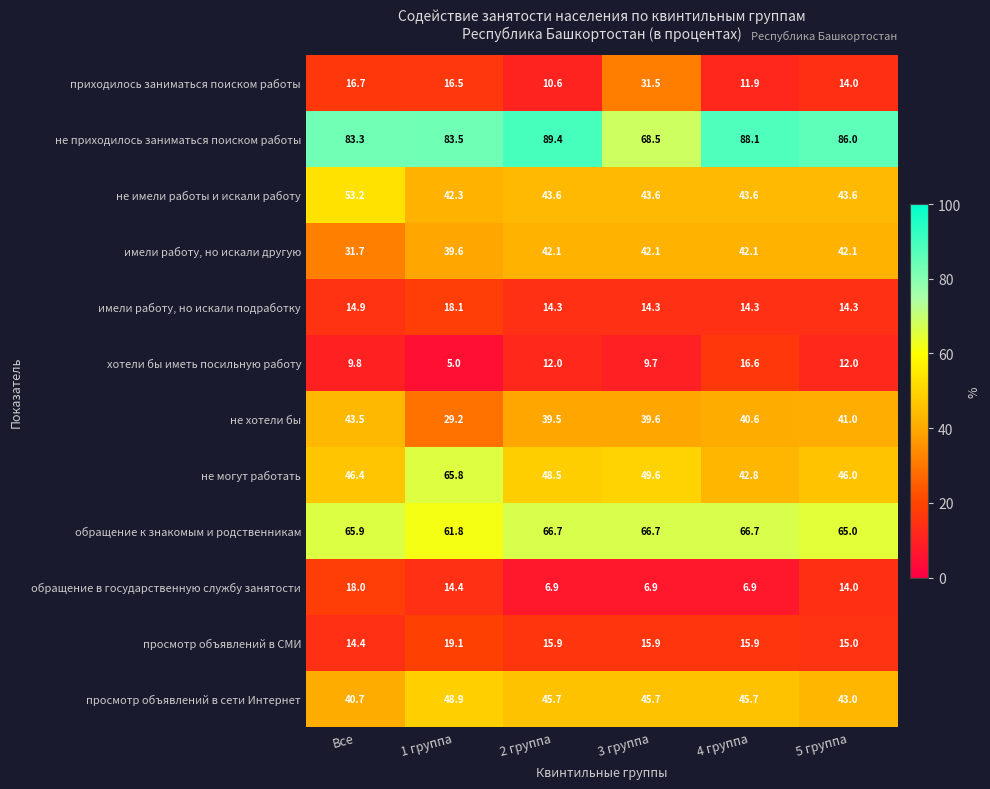

Rank the series at 3 группа from highest to lowest value.

не приходилось заниматься поиском работы, обращение к знакомым и родственникам, не могут работать, просмотр объявлений в сети Интернет, не имели работы и искали работу, имели работу, но искали другую, не хотели бы, приходилось заниматься поиском работы, просмотр объявлений в СМИ, имели работу, но искали подработку, хотели бы иметь посильную работу, обращение в государственную службу занятости